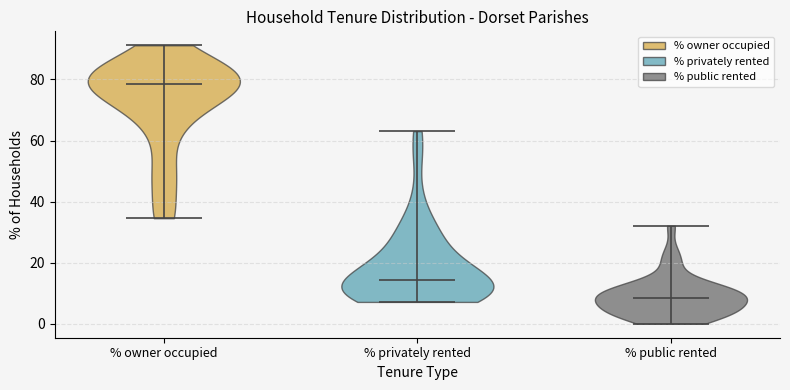

Which violin has the highest median line?

% owner occupied